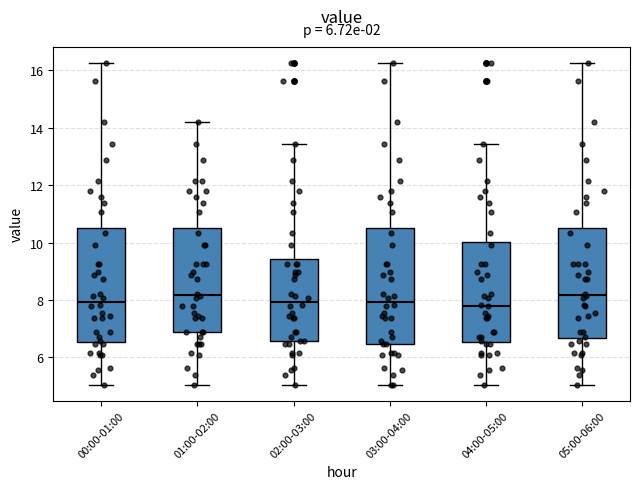

Where does the upper whisker of the box for 02:00-03:00 end on the y-axis? The values are not printed on the chart, so give them approximately, as read against the axis.

13.4